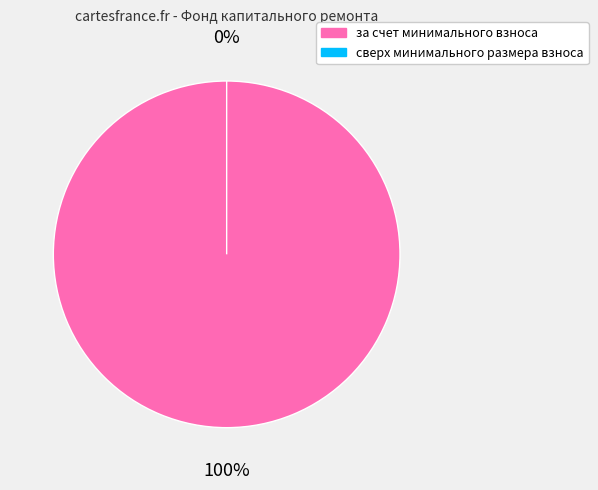

Which has a higher value, за счет минимального взноса or сверх минимального размера взноса?

за счет минимального взноса